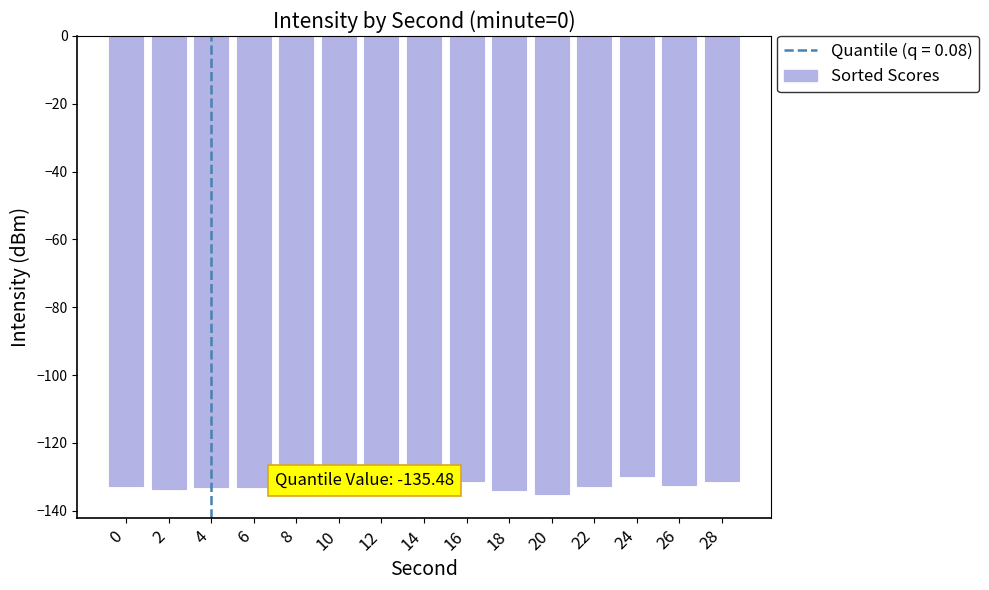

What is the change in value from 16 to 20?

-3.8